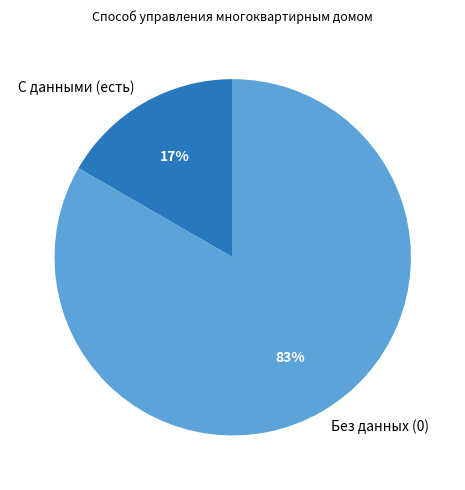

Is there a majority slice in this chart?

Yes